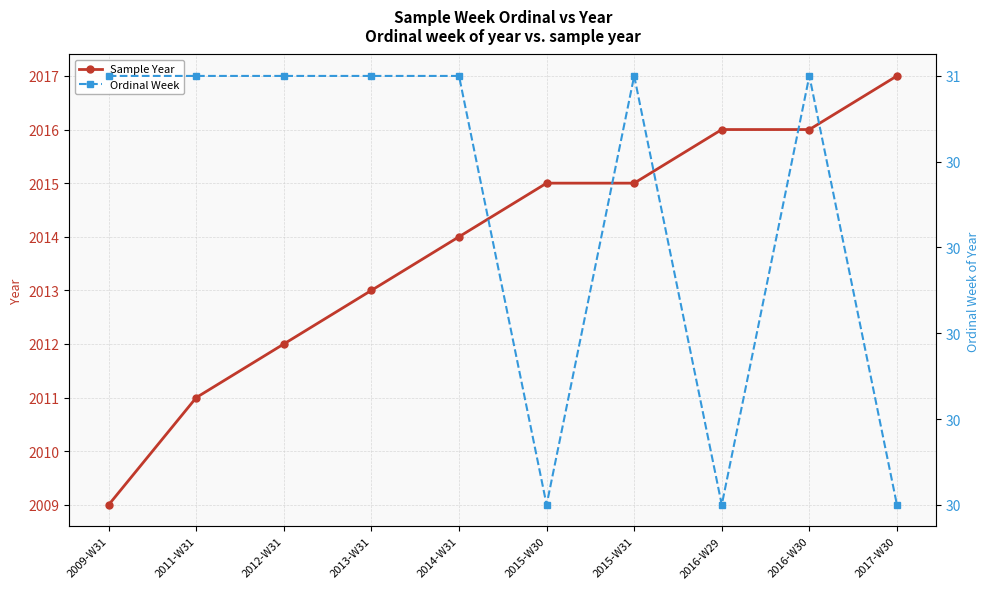

At how many categories does at least one series exceed 2013?

6